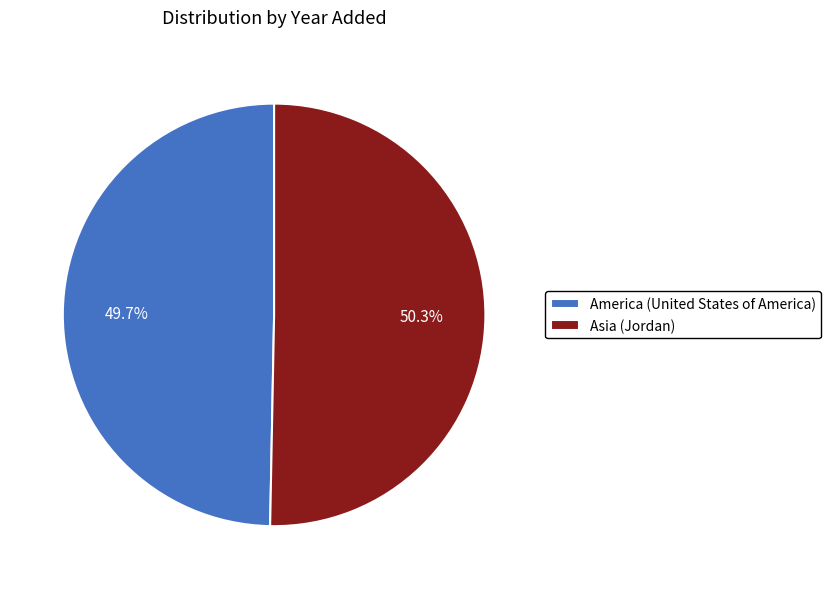

What percentage is the Asia (Jordan) slice, to the nearest percent?

50%